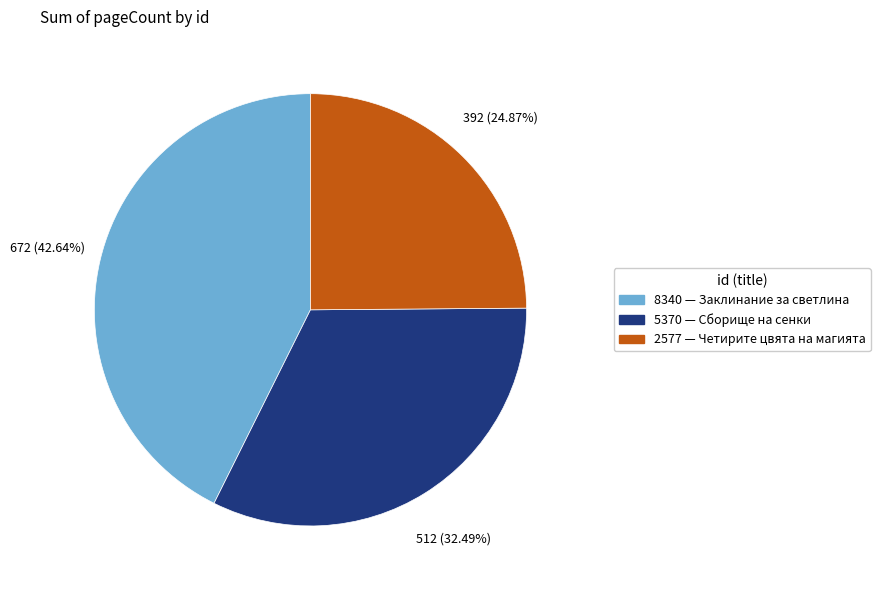

To the nearest percent, what is the difference between the 8340 and 2577 slice percentages?

18%